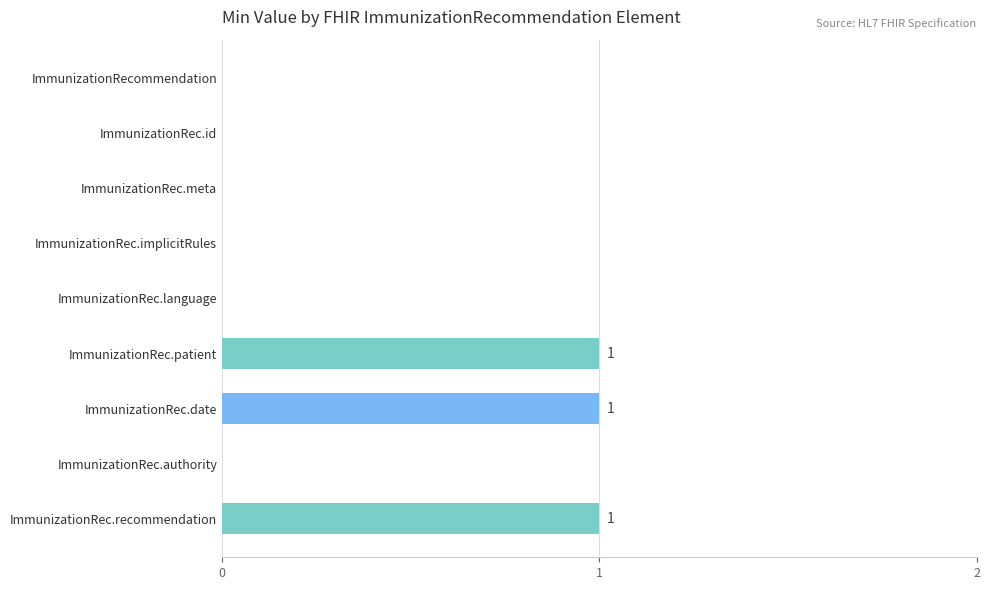

Reading top to bottom, what are all the values shown in this chart?

ImmunizationRecommendation=0	ImmunizationRec.id=0	ImmunizationRec.meta=0	ImmunizationRec.implicitRules=0	ImmunizationRec.language=0	ImmunizationRec.patient=1	ImmunizationRec.date=1	ImmunizationRec.authority=0	ImmunizationRec.recommendation=1